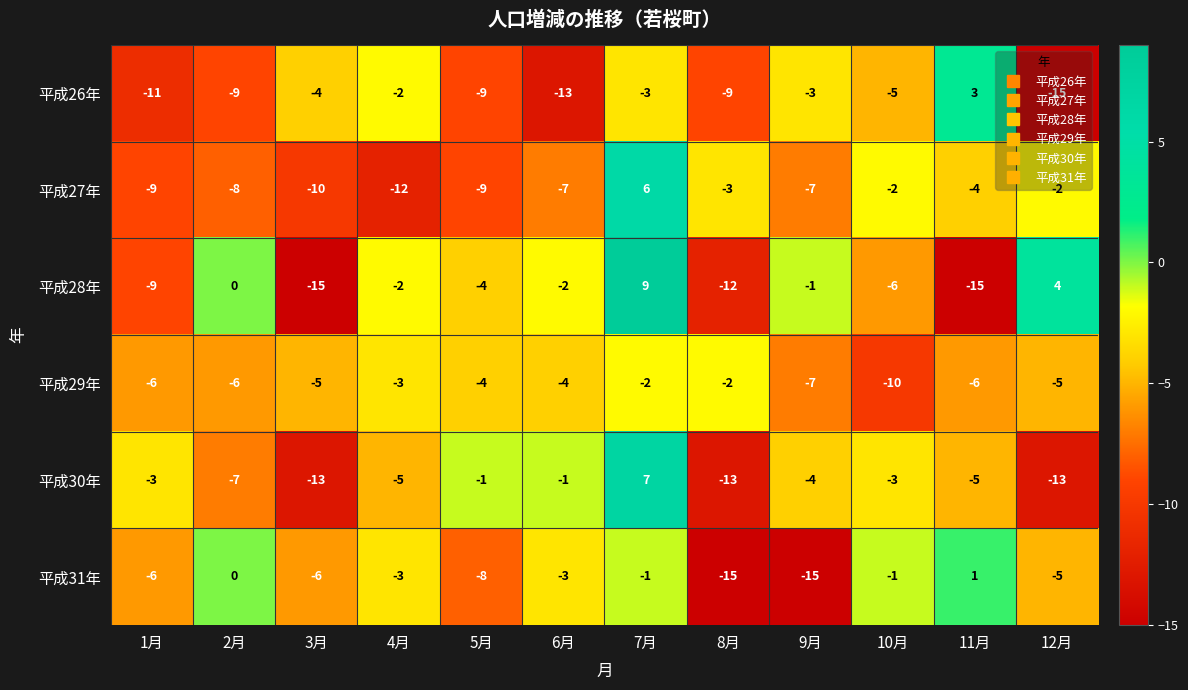

What is the minimum value shown in the chart?

-15